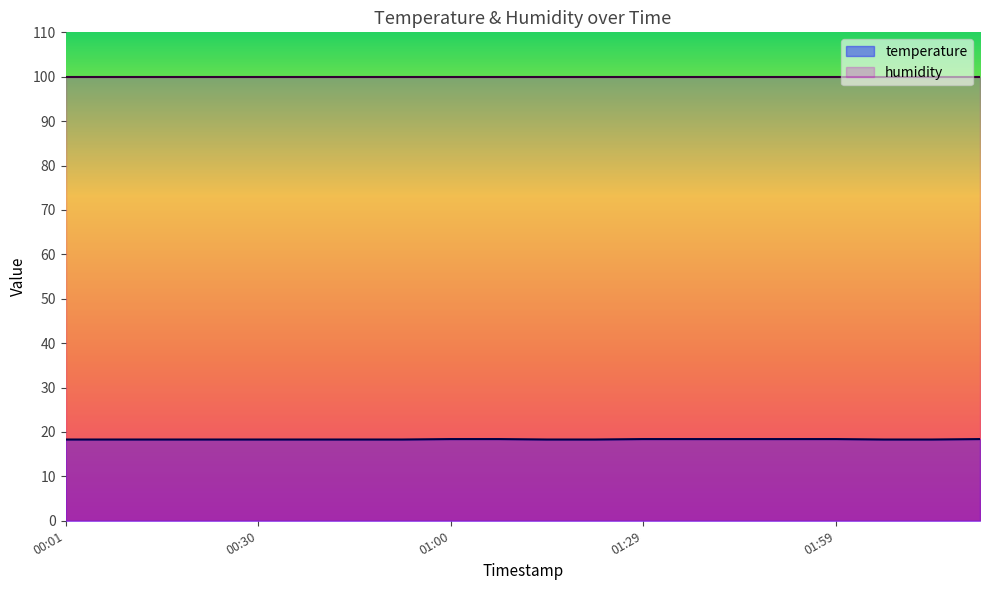

What is the minimum value shown in the chart?

18.3